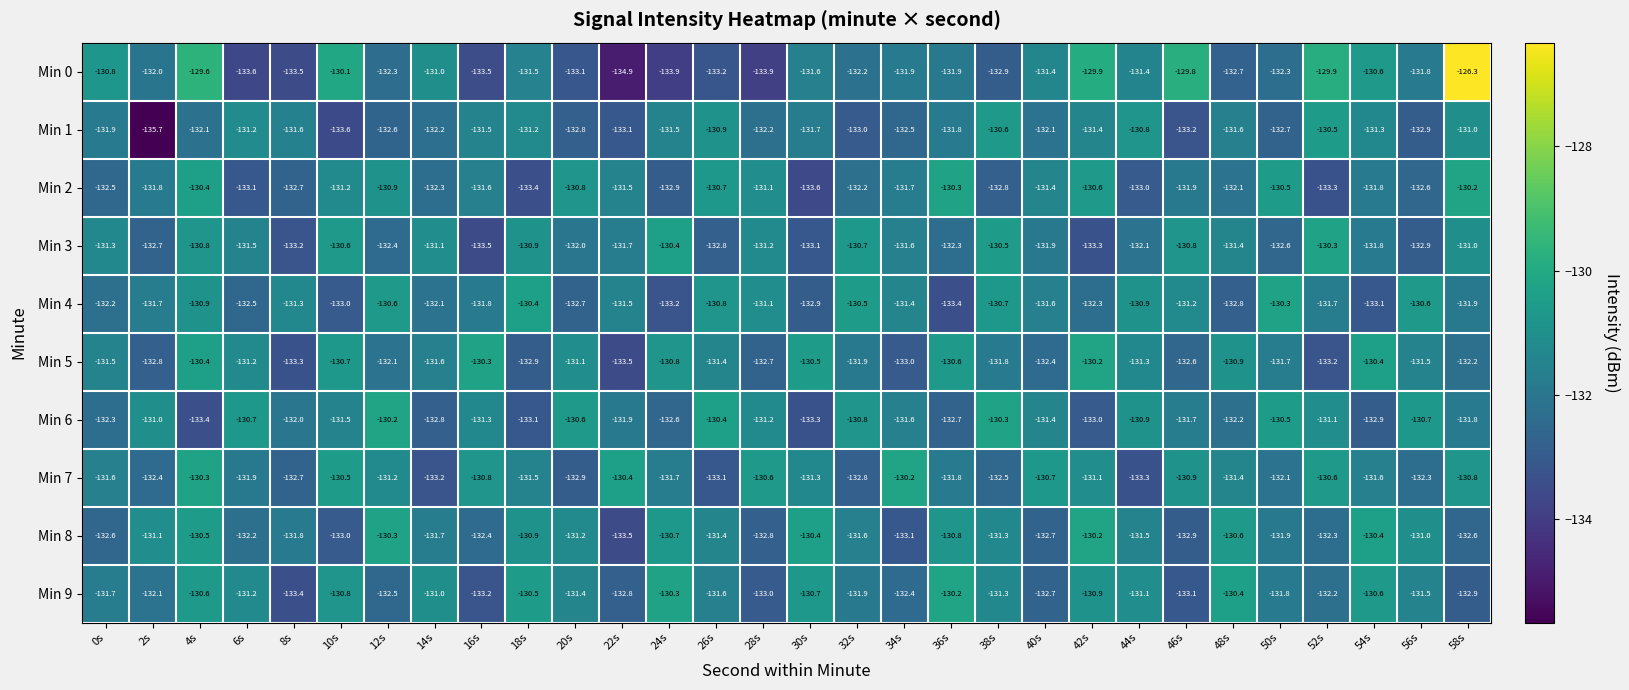

At which category does the chart reach its peak across all series?

58s